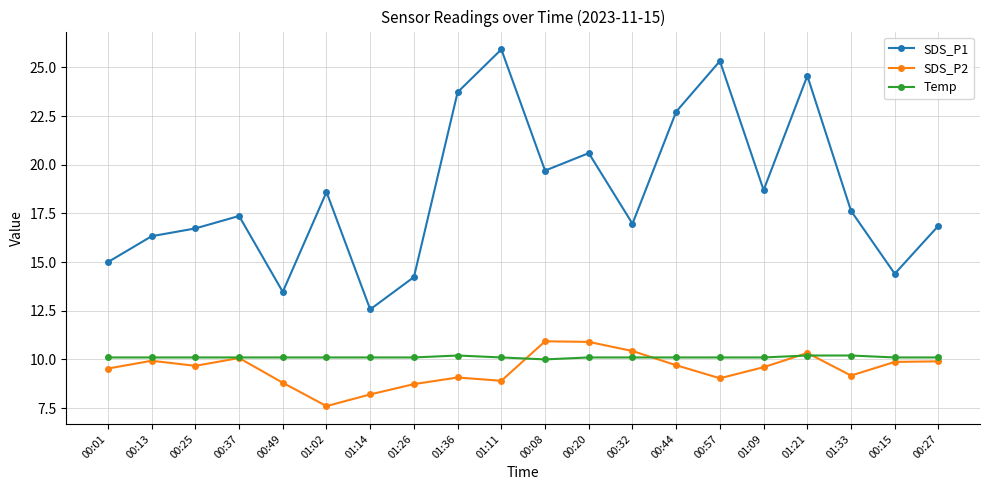

What is the approximate value of SDS_P1 at 00:49?

13.5